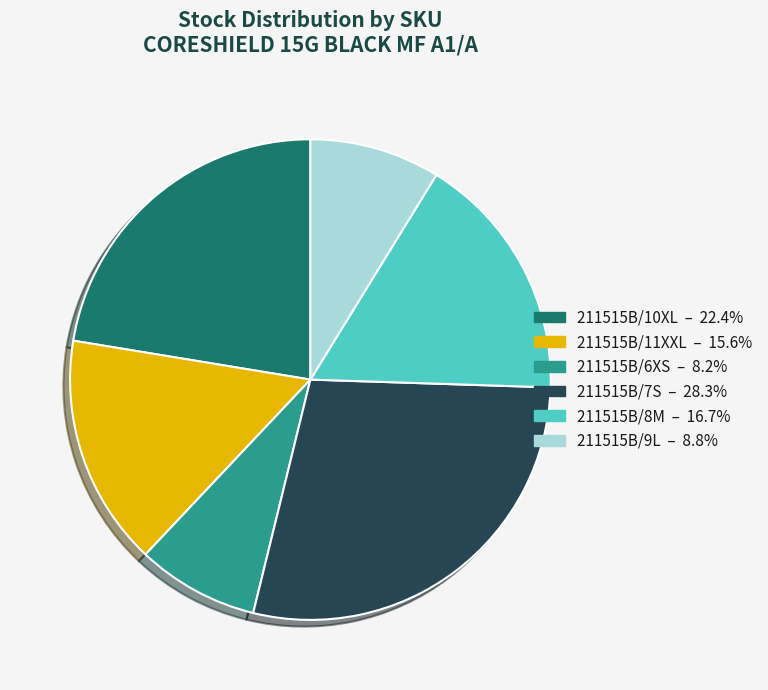

Which slice is the largest?

211515B/7S